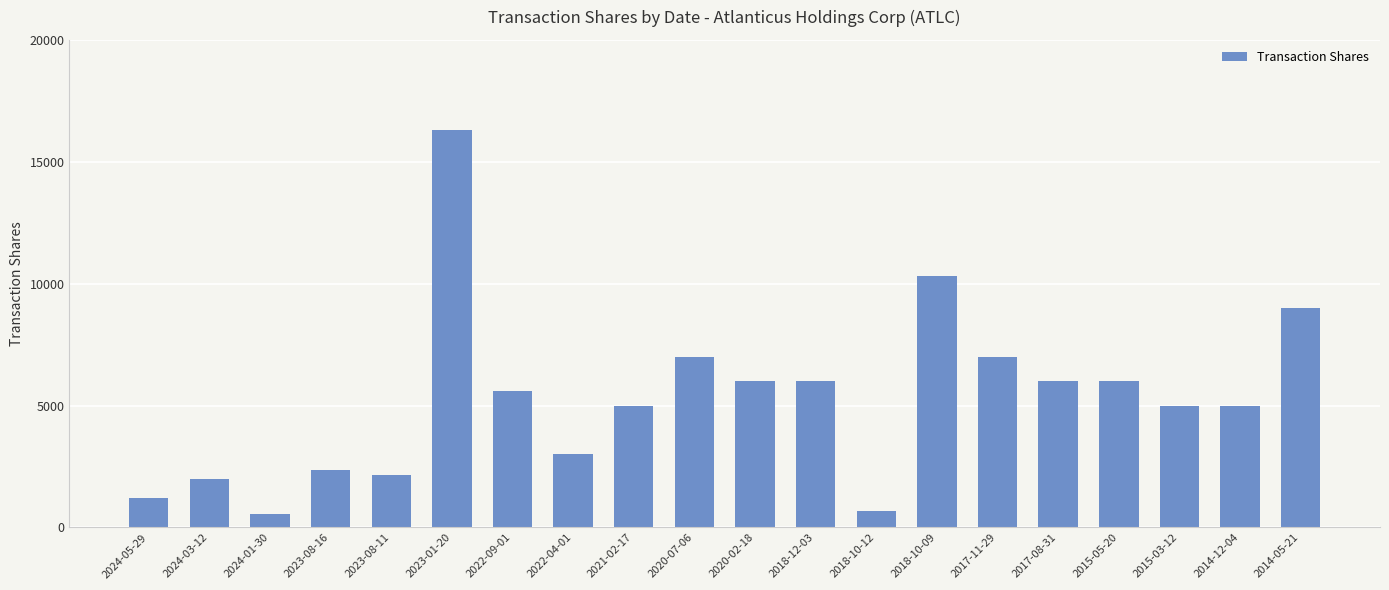

At which label is the value closest to 8432?

2014-05-21